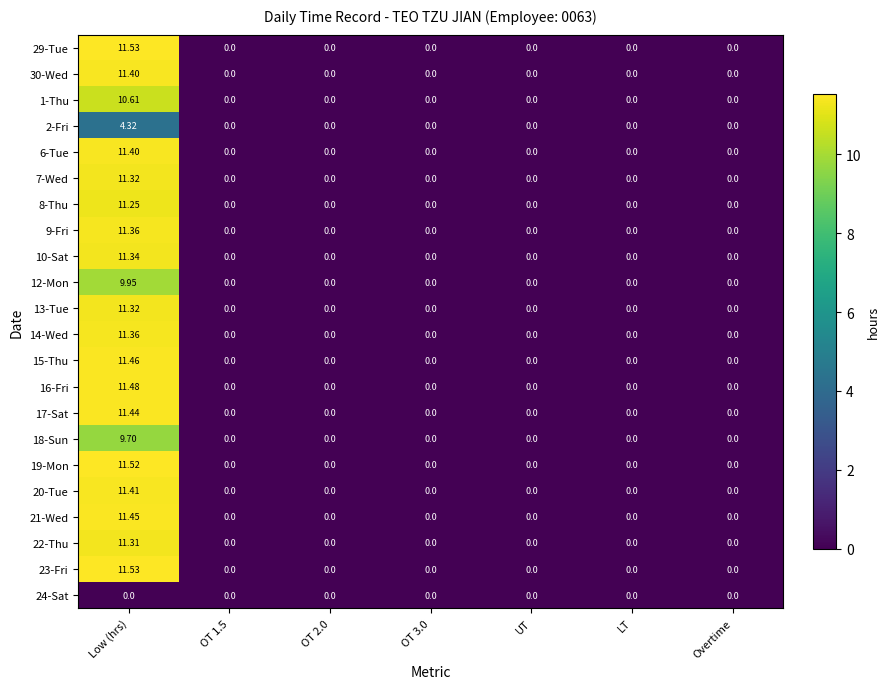

At which category does the chart reach its peak across all series?

Low (hrs)